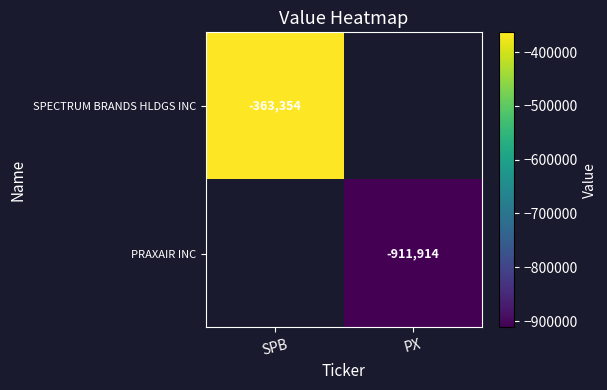

The PRAXAIR INC series shows -911914 at PX. True or false?

True